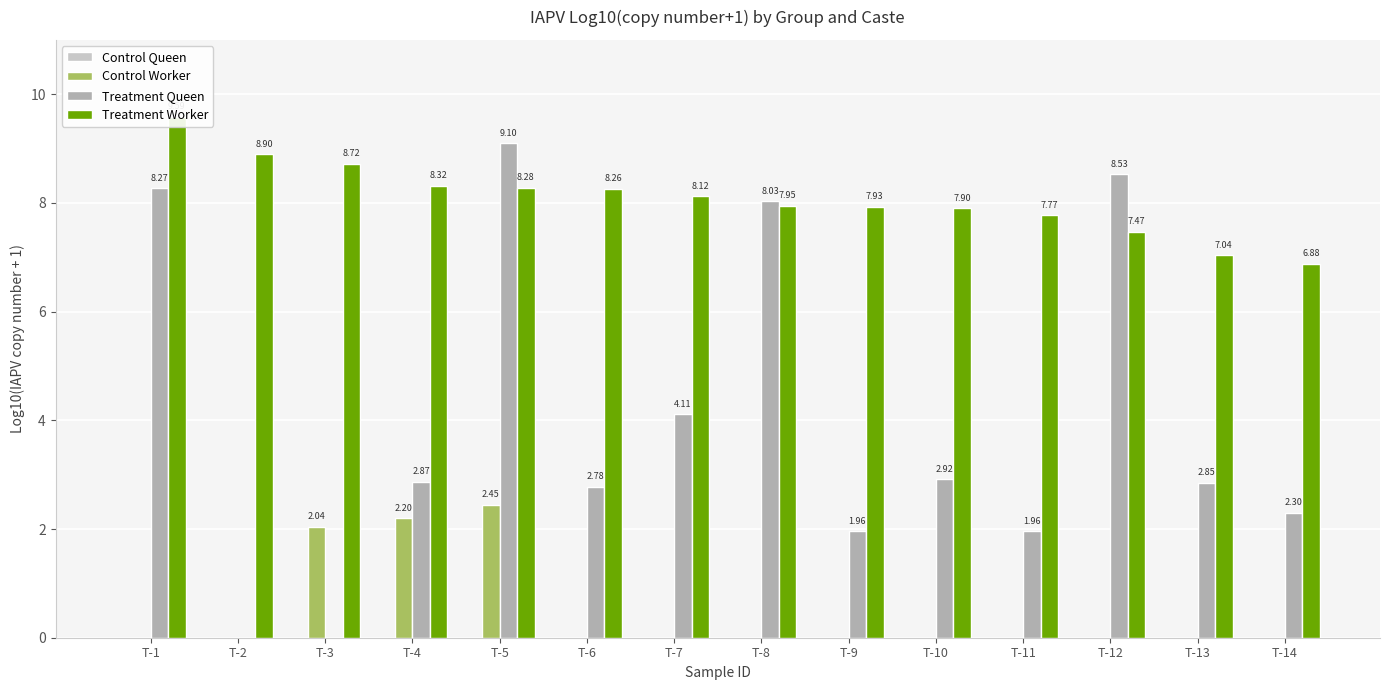

What are all the series names shown in the legend?

Control Queen, Control Worker, Treatment Queen, Treatment Worker